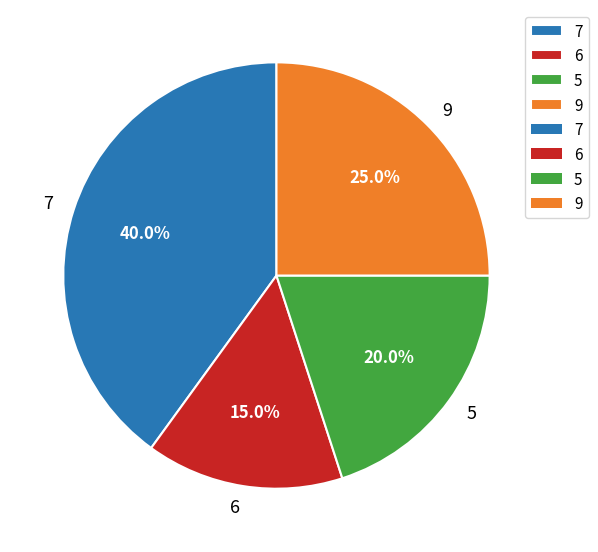

Which category has the biggest portion of the pie?

7